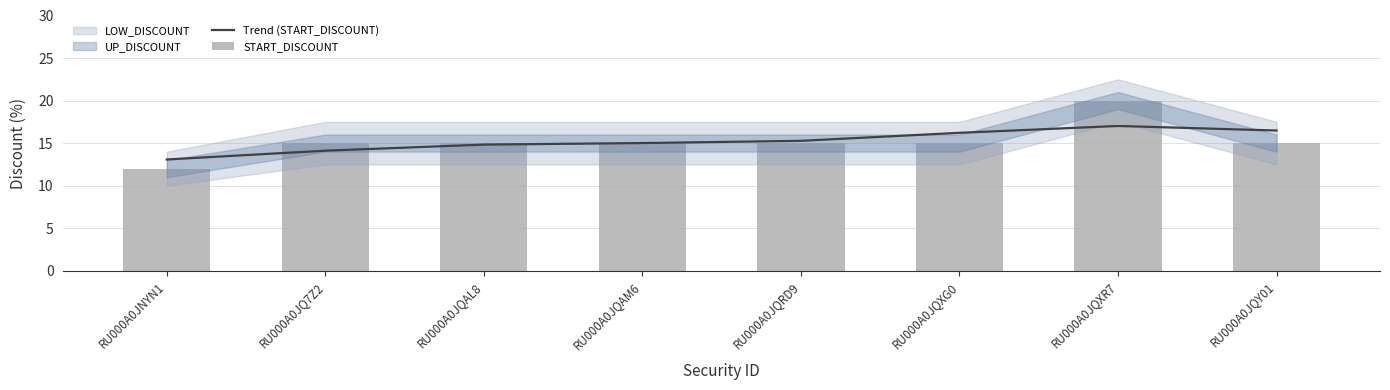

Is the value of START_DISCOUNT at RU000A0JNYN1 greater than the value of Trend (START_DISCOUNT) at RU000A0JQRD9?

No